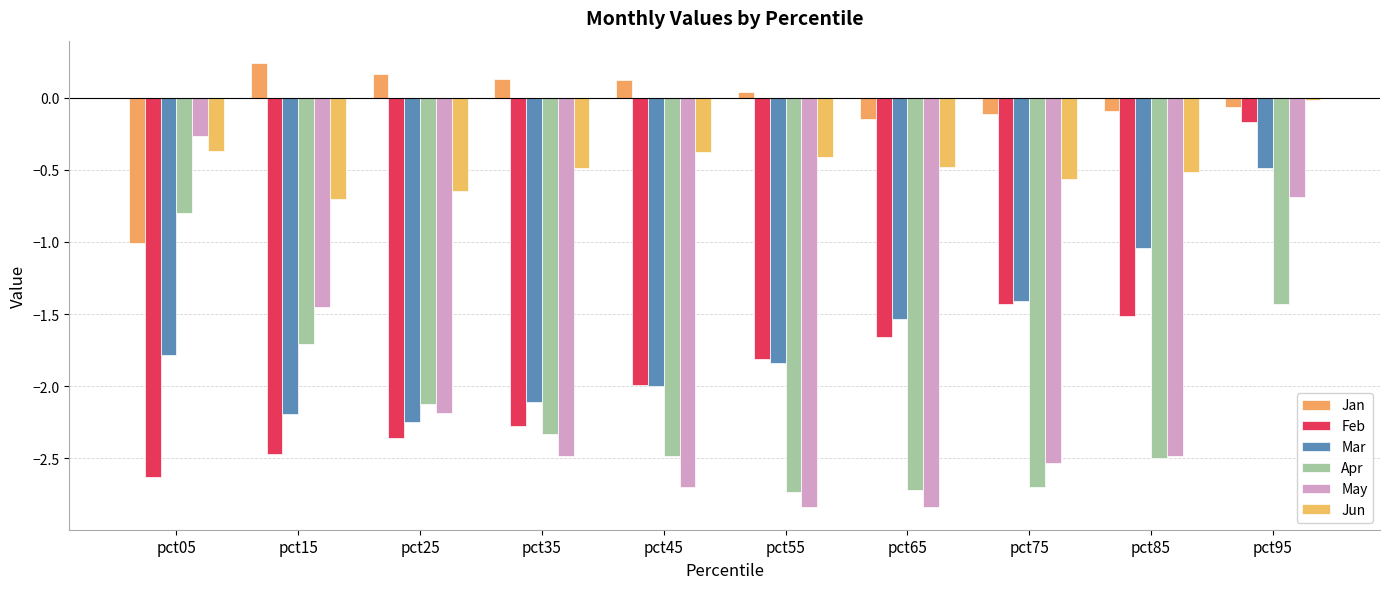

What is the greatest value displayed?

0.2